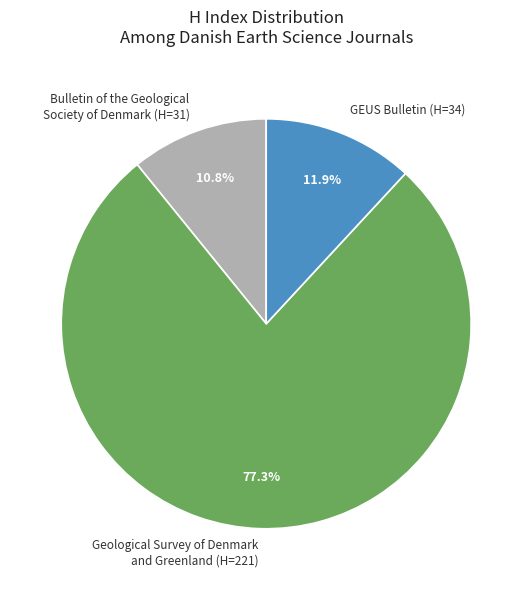

What is the majority slice?

Geological Survey of Denmark and Greenland (H=221)